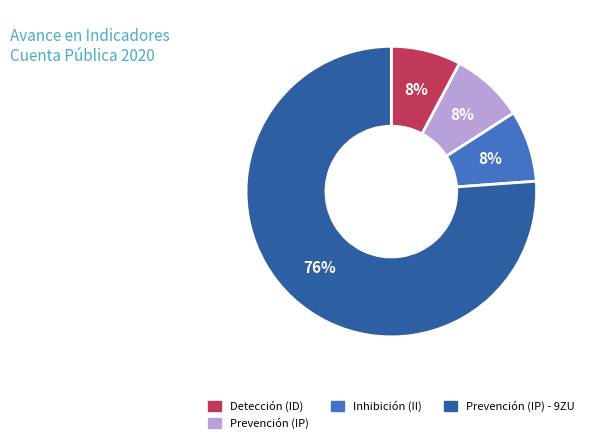

What is the largest slice in the pie chart?

Prevención (IP) - 9ZU